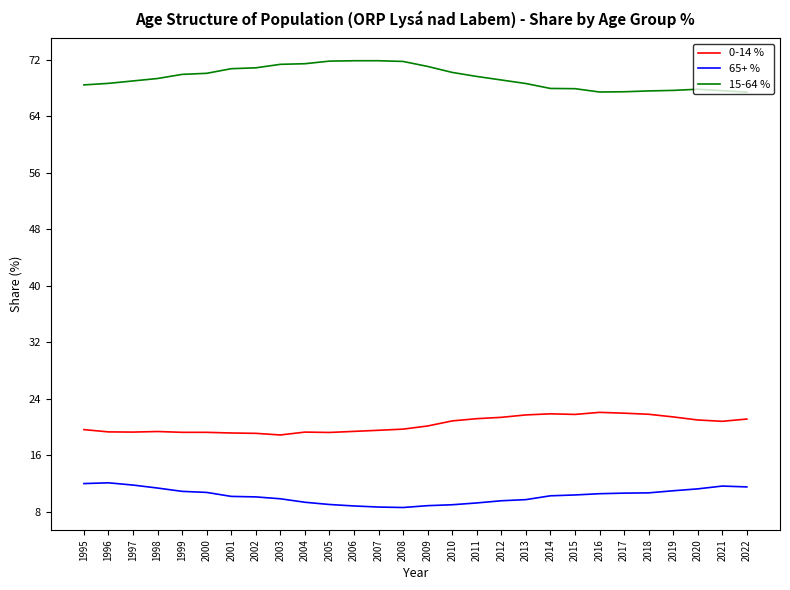

What is the maximum value for 0-14 %?

22.0